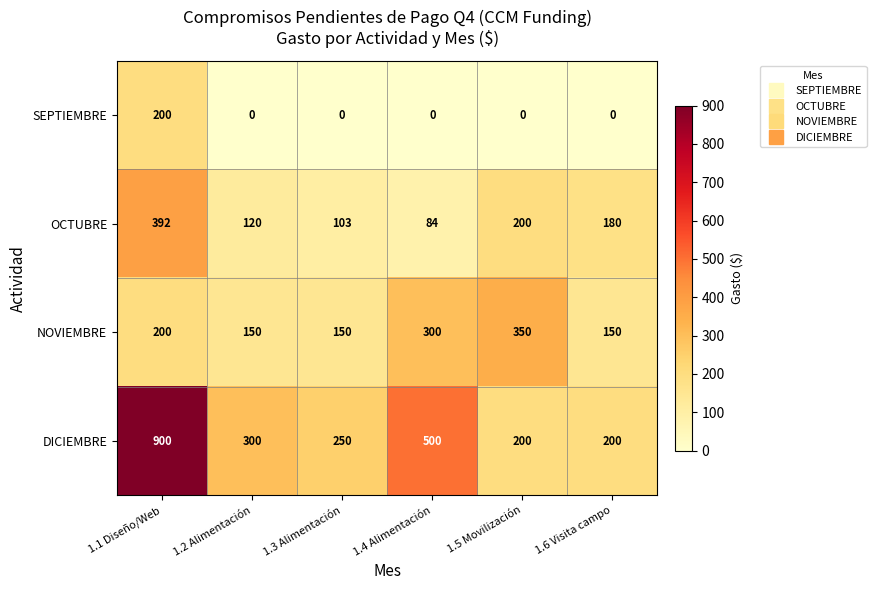

Is it true that SEPTIEMBRE equals 67 at 1.3 Alimentación?

False